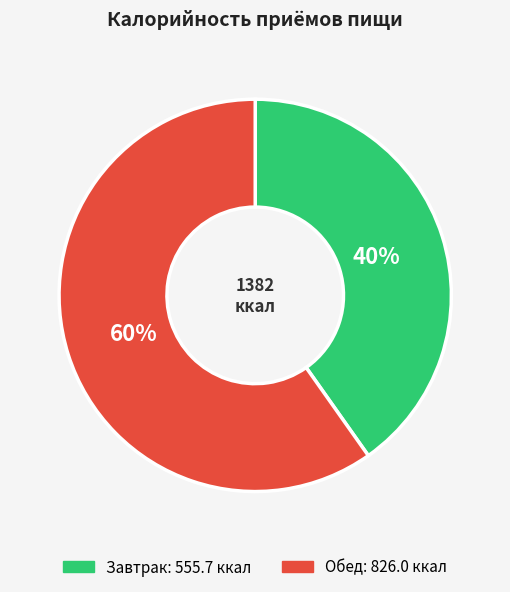

To the nearest percent, what portion does Обед represent?

60%